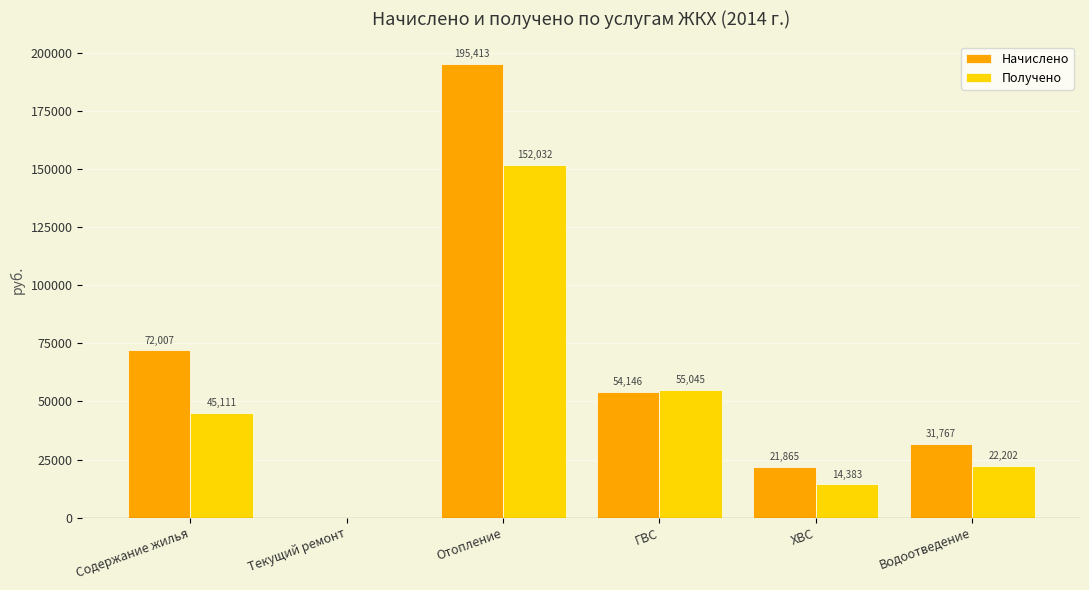

At which category is the sum across all series the highest?

Отопление